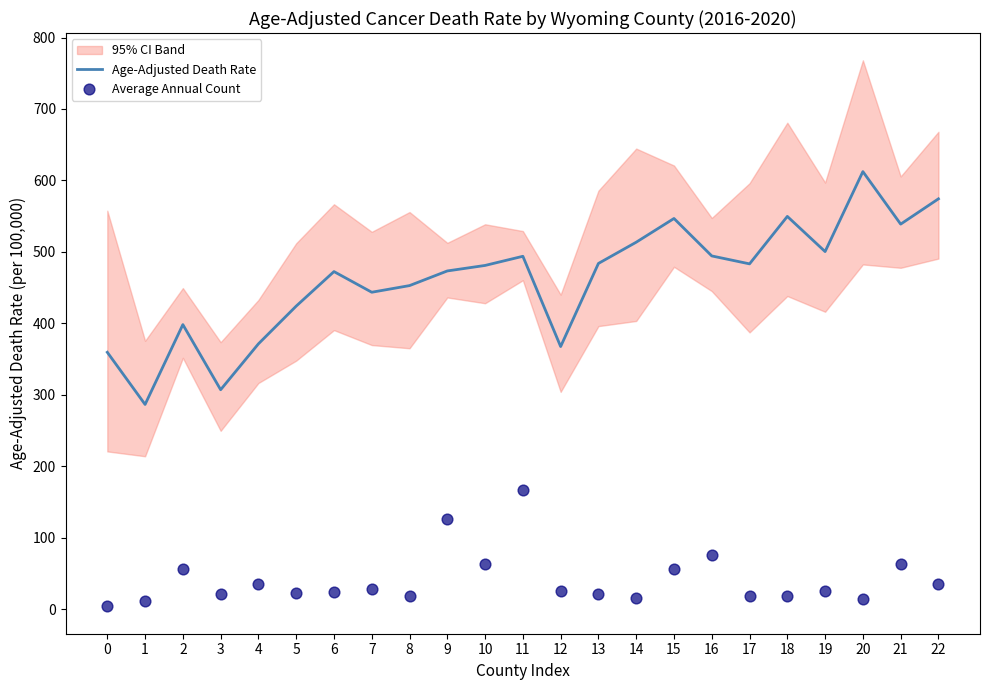

What is the minimum value for Age-Adjusted Death Rate?

286.6